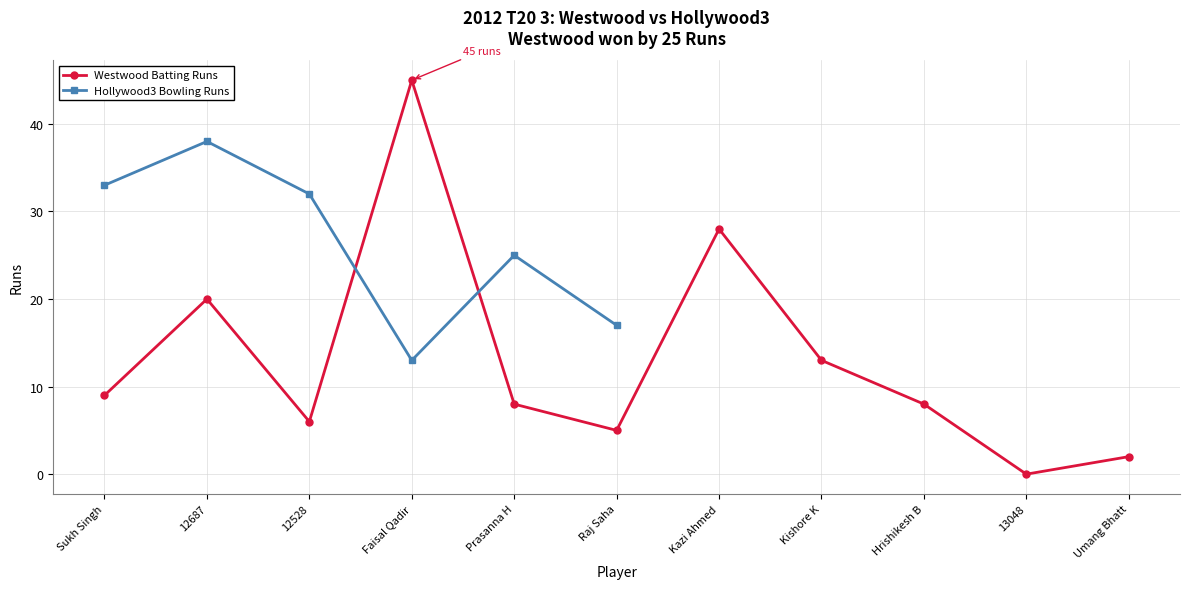

What position from the left is Raj Saha?

6